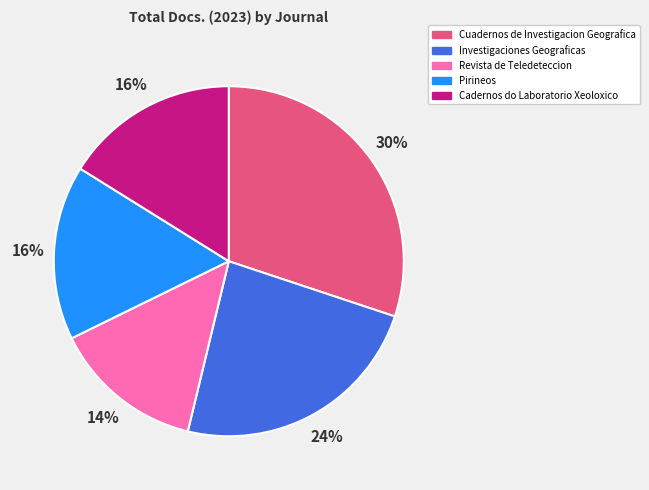

To the nearest percent, what percentage of the pie is Investigaciones Geograficas?

24%